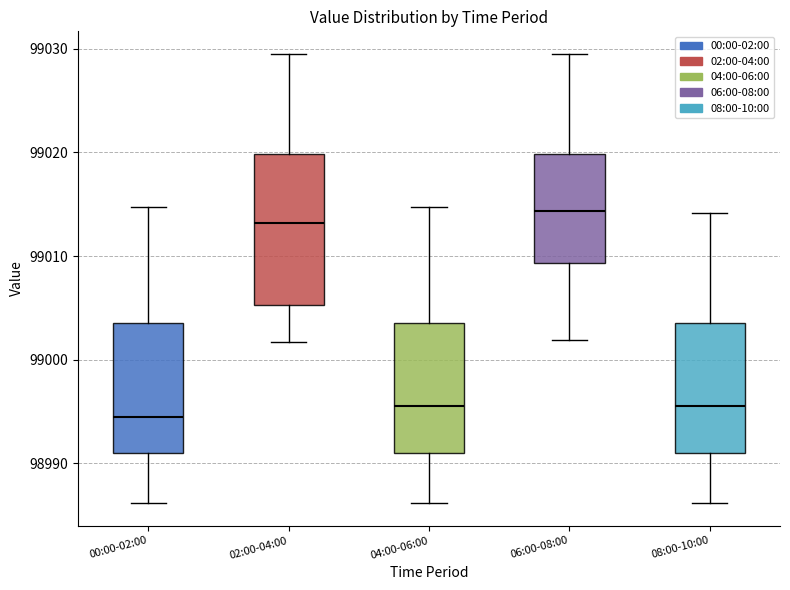

Reading left to right, transcribe this box plot: for each box, give where its median line is, the range the box spans, and where its two whiskers end, as read against the y-axis. The values are not printed on the chart, so give them approximately, as read against the axis.

00:00-02:00: median 98994, box 98991 to 99004, whiskers 98986 to 99015
02:00-04:00: median 99013, box 99005 to 99020, whiskers 99002 to 99030
04:00-06:00: median 98996, box 98991 to 99004, whiskers 98986 to 99015
06:00-08:00: median 99014, box 99009 to 99020, whiskers 99002 to 99030
08:00-10:00: median 98996, box 98991 to 99004, whiskers 98986 to 99014